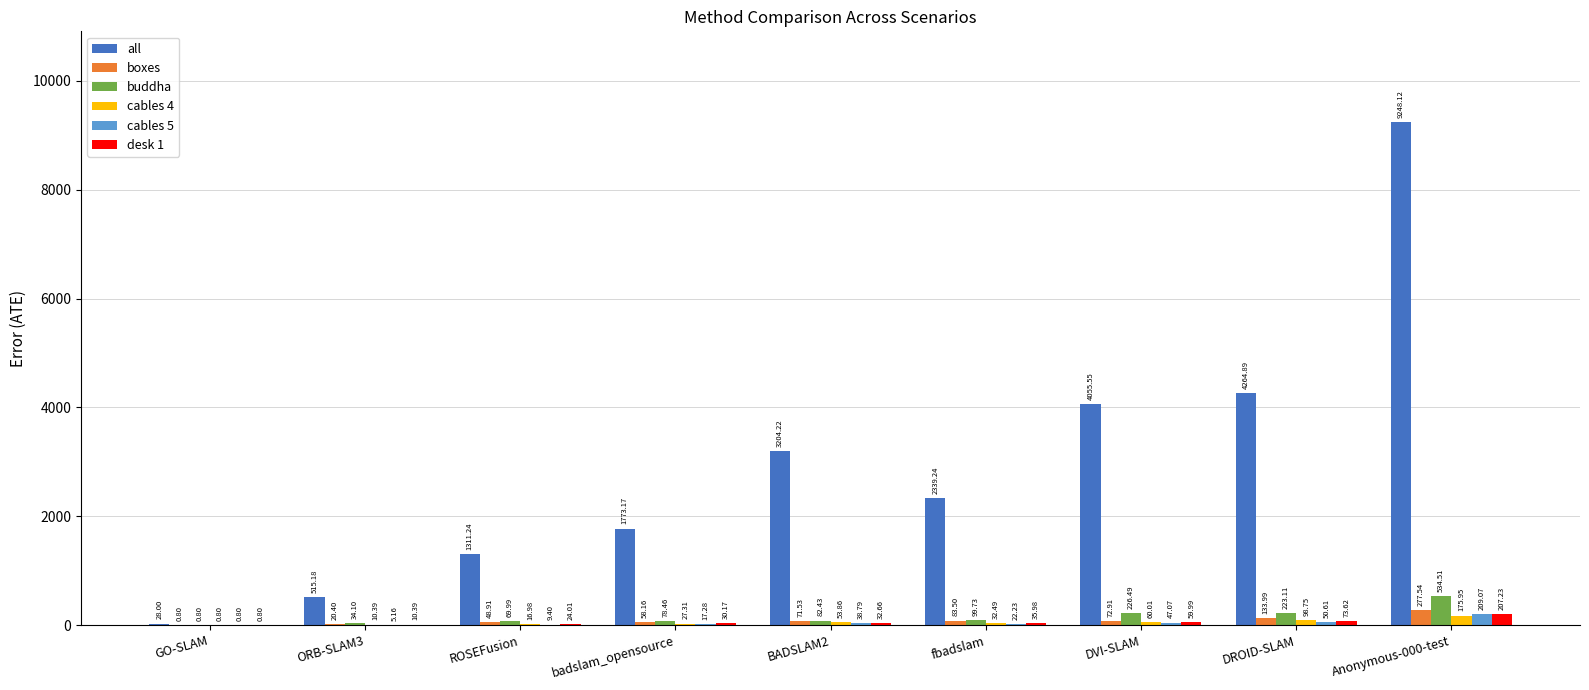

Is the value of desk 1 at DROID-SLAM greater than the value of boxes at Anonymous-000-test?

No